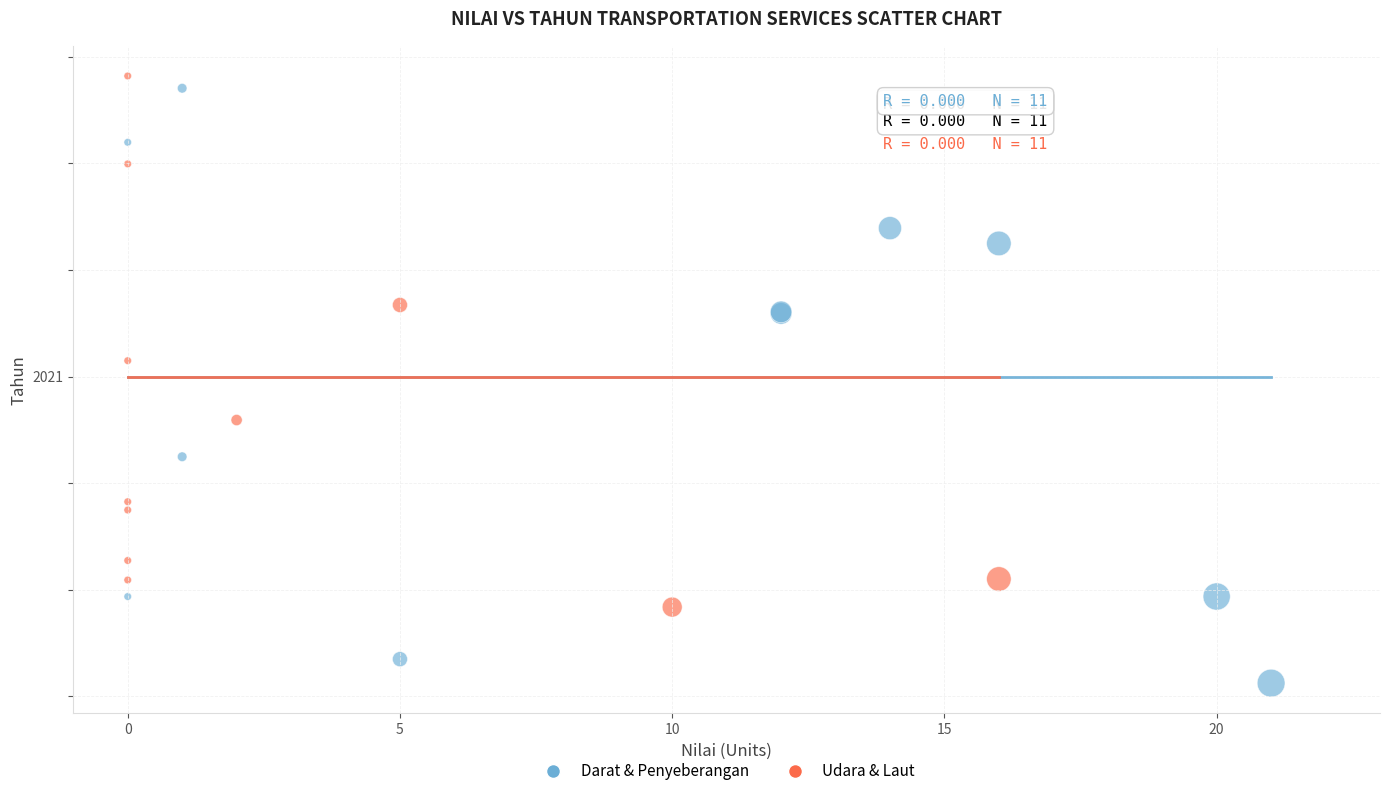

Which series has the widest spread of Y values?

Darat & Penyeberangan